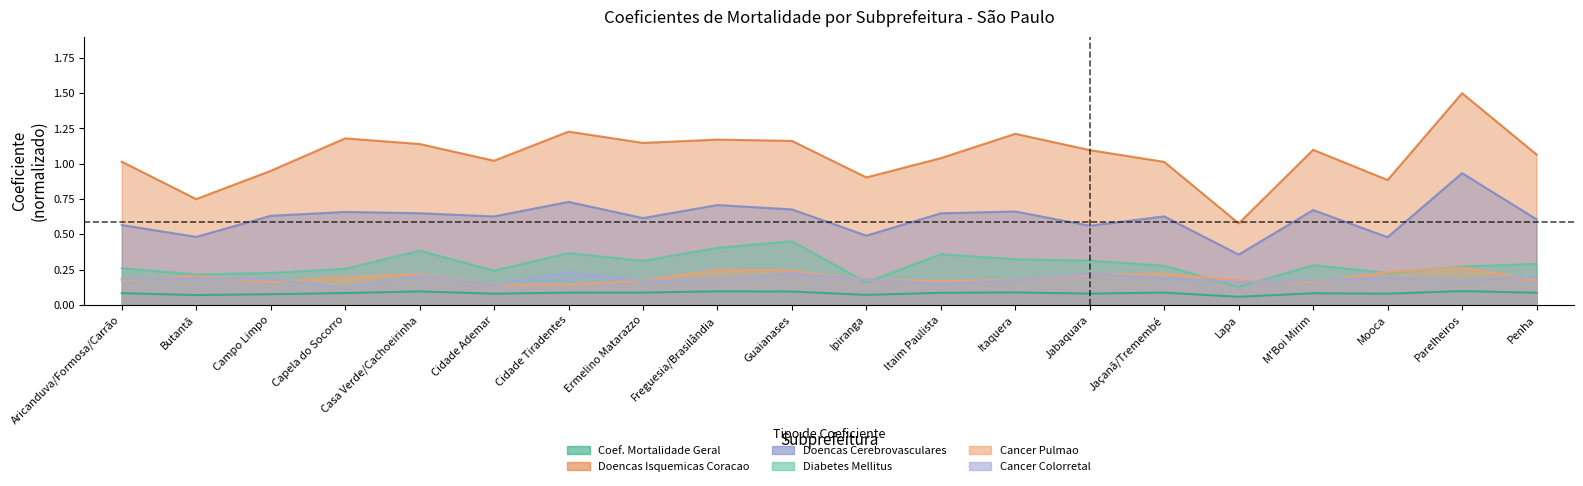

Does the chart display data point markers on the line(s)?

No